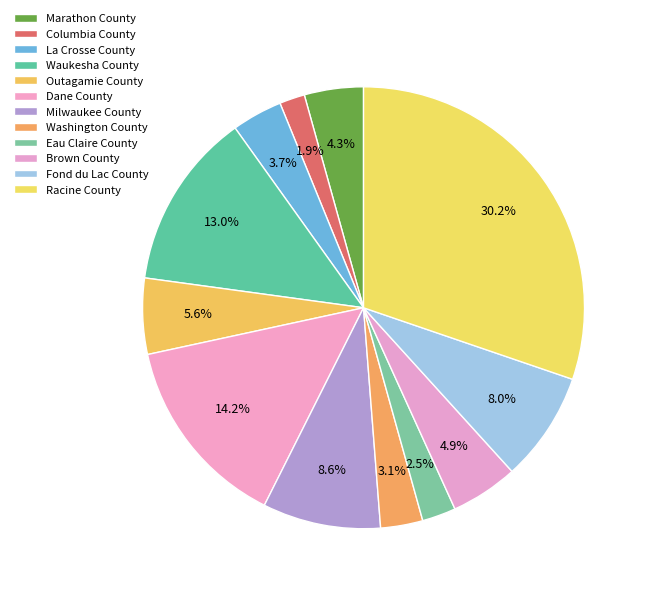

Is there a majority slice in this chart?

No